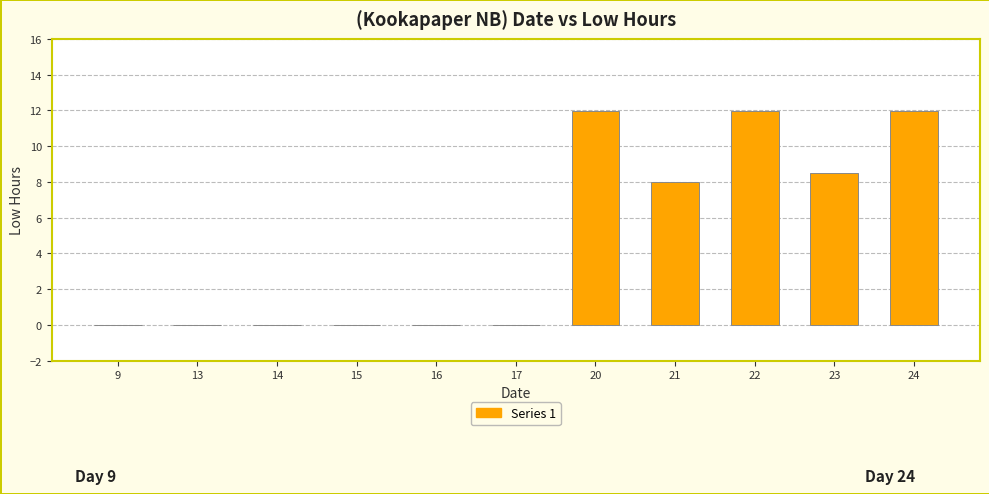

What is the change in value from 17 to 20?

+12.0